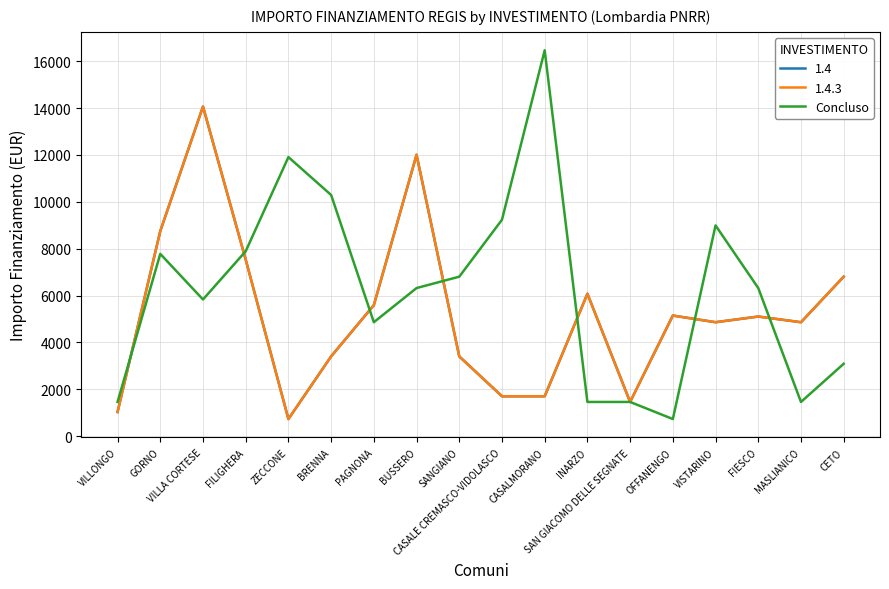

What is the label of the 7th point from the left?

PAGNONA